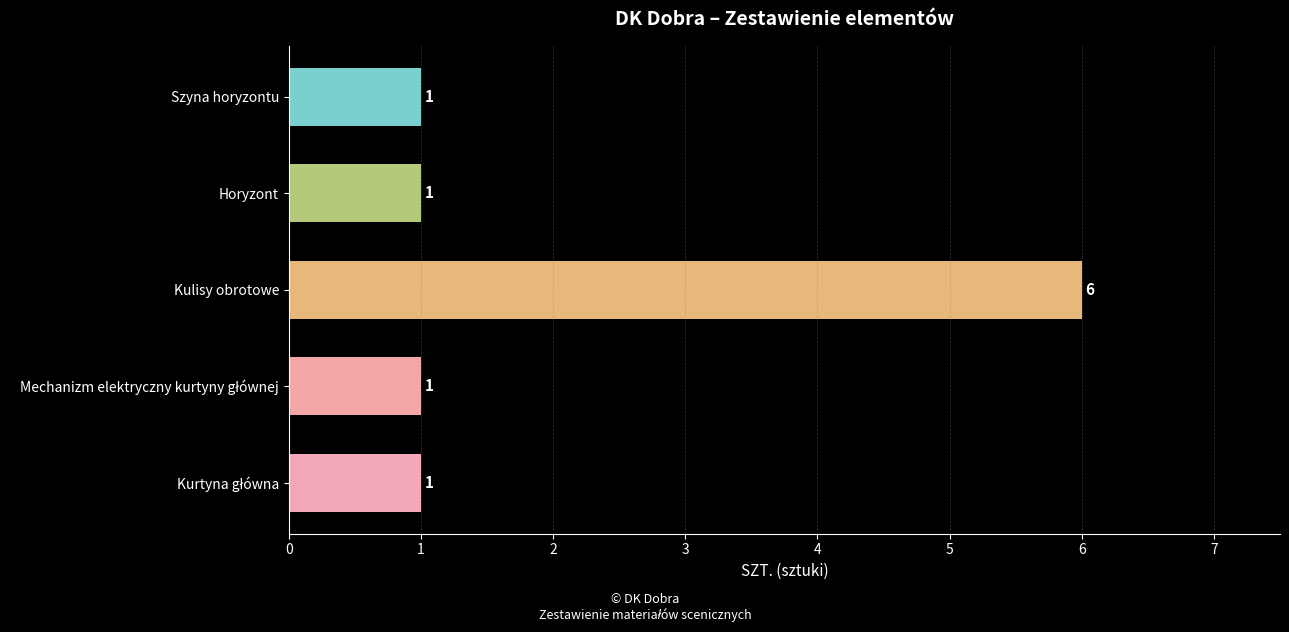

Are the bars horizontal?

Yes